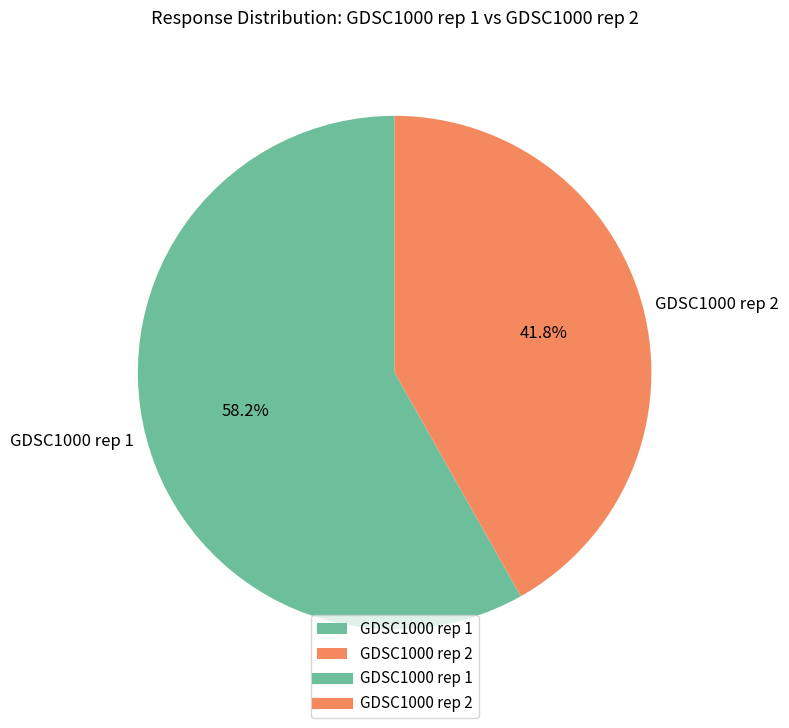

What is the total percentage of GDSC1000 rep 2 and GDSC1000 rep 1?

100.0%